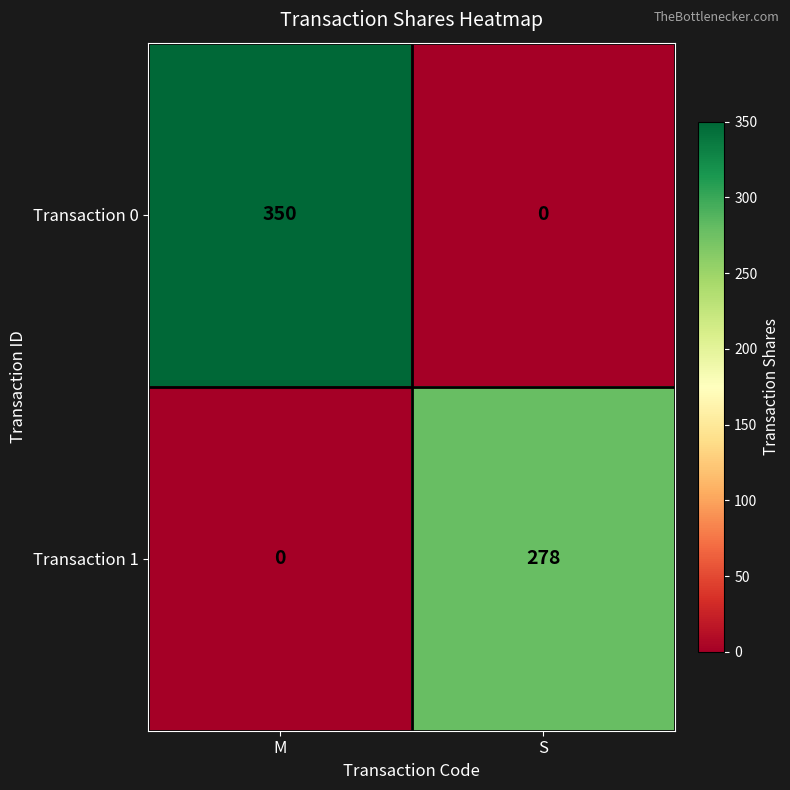

Which category has the highest value across all series?

M